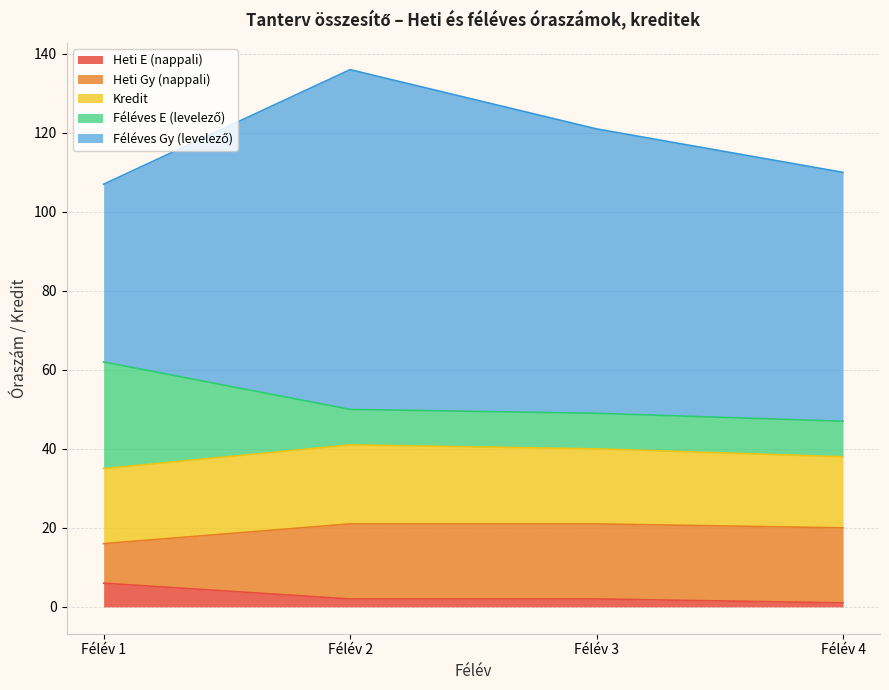

True or false: Heti Gy (nappali) has more than 0 interior local peaks.

False